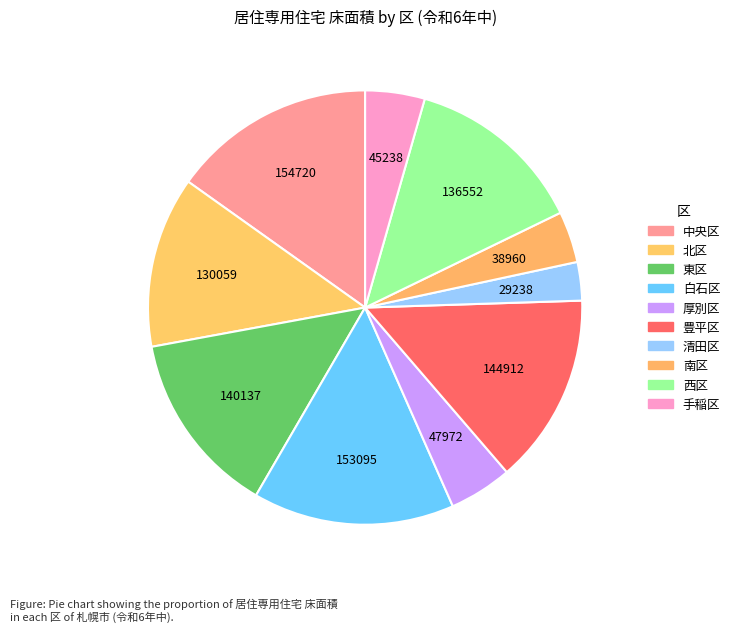

What percentage is NOT represented by 豊平区?

85.8%